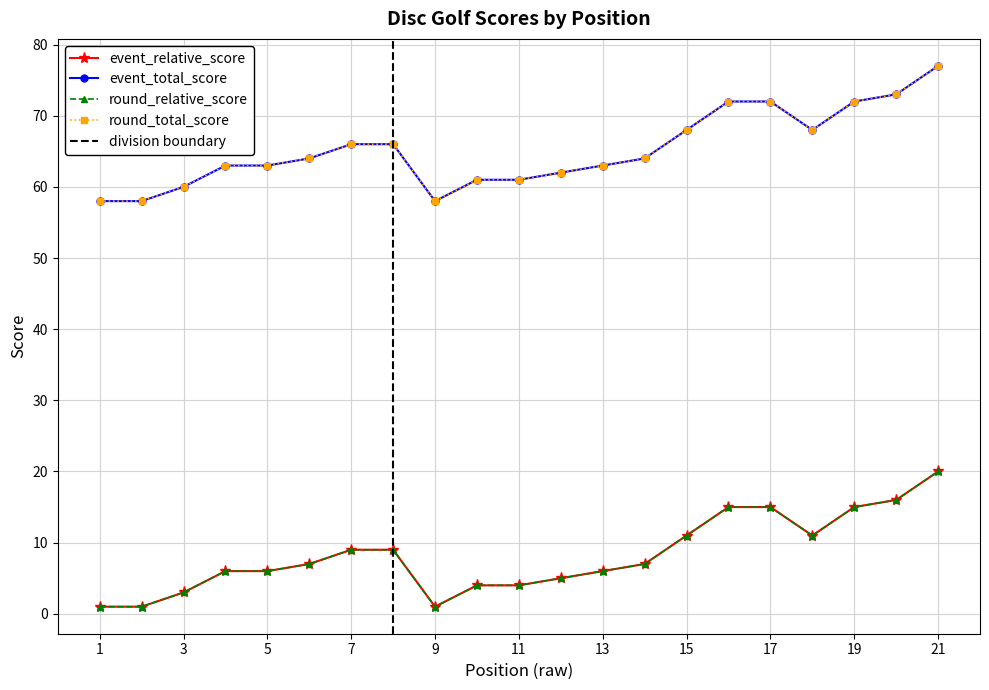

True or false: event_relative_score has a value of 7 at 6.

True